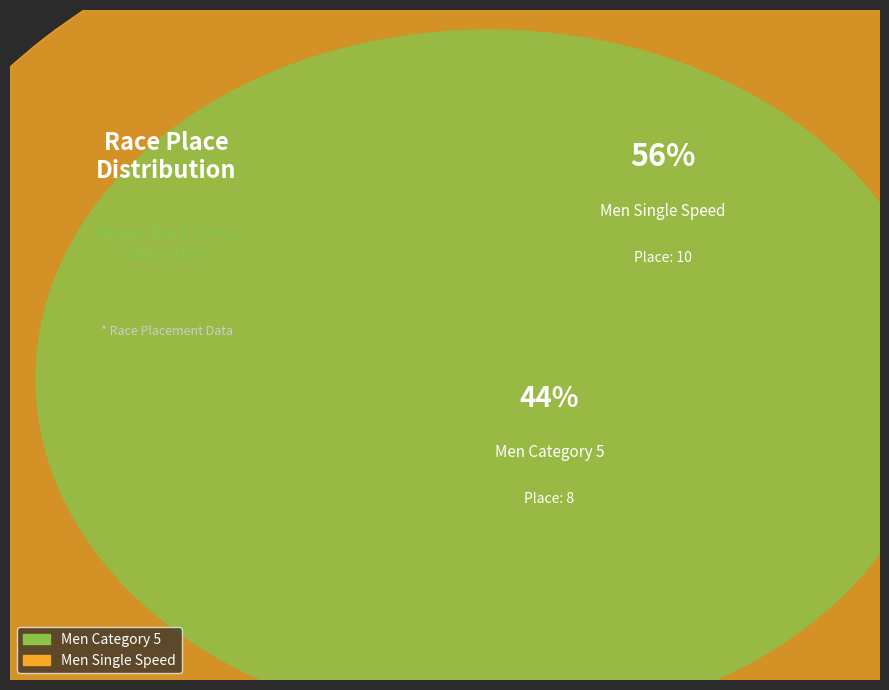

How many slices are in this pie chart?

2